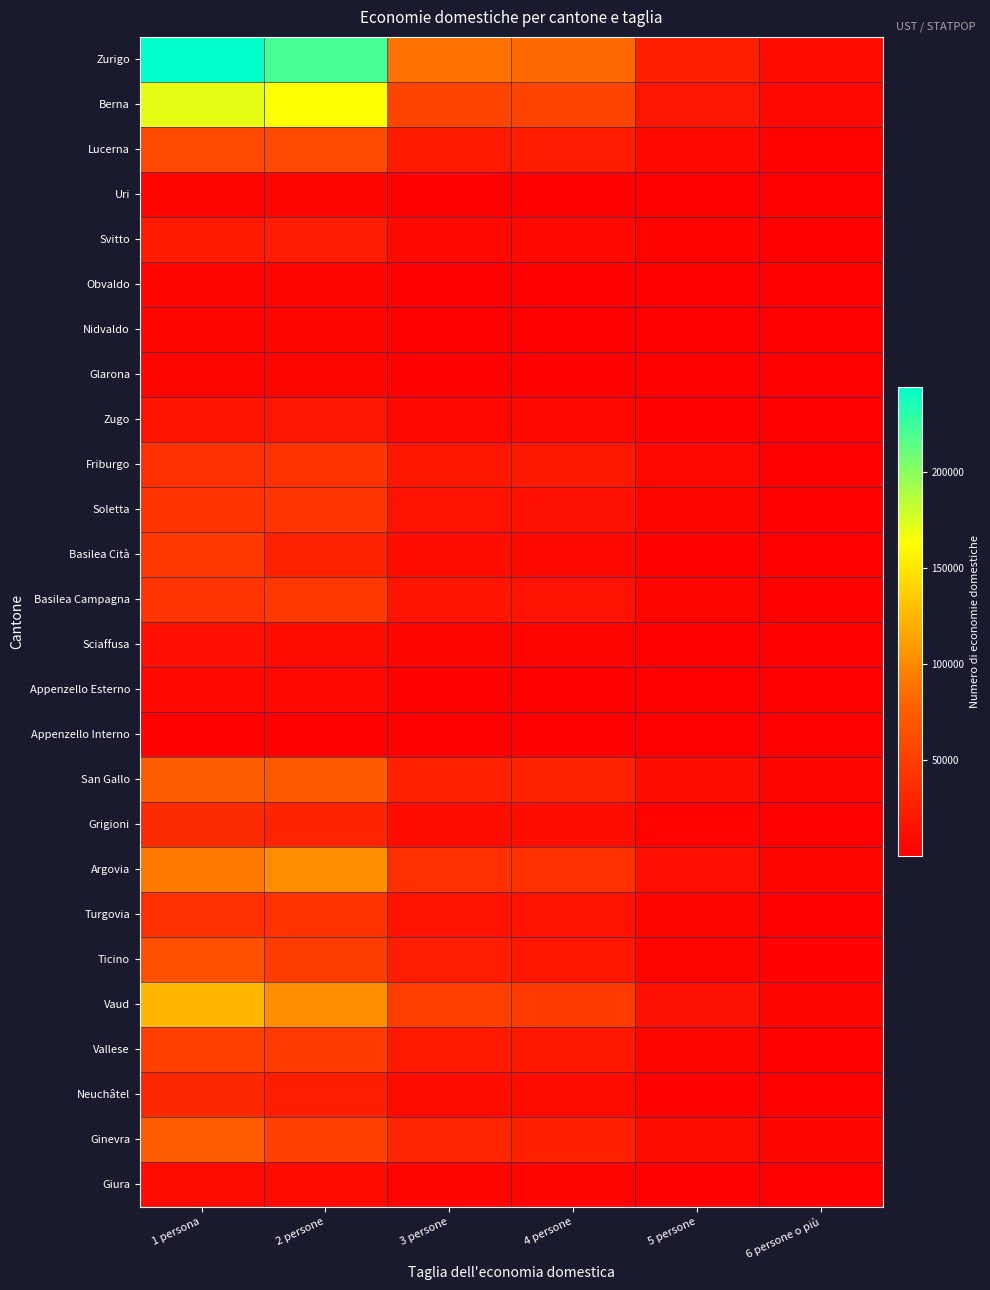

Between 4 persone and 5 persone, which series saw the biggest shift?

Zurigo